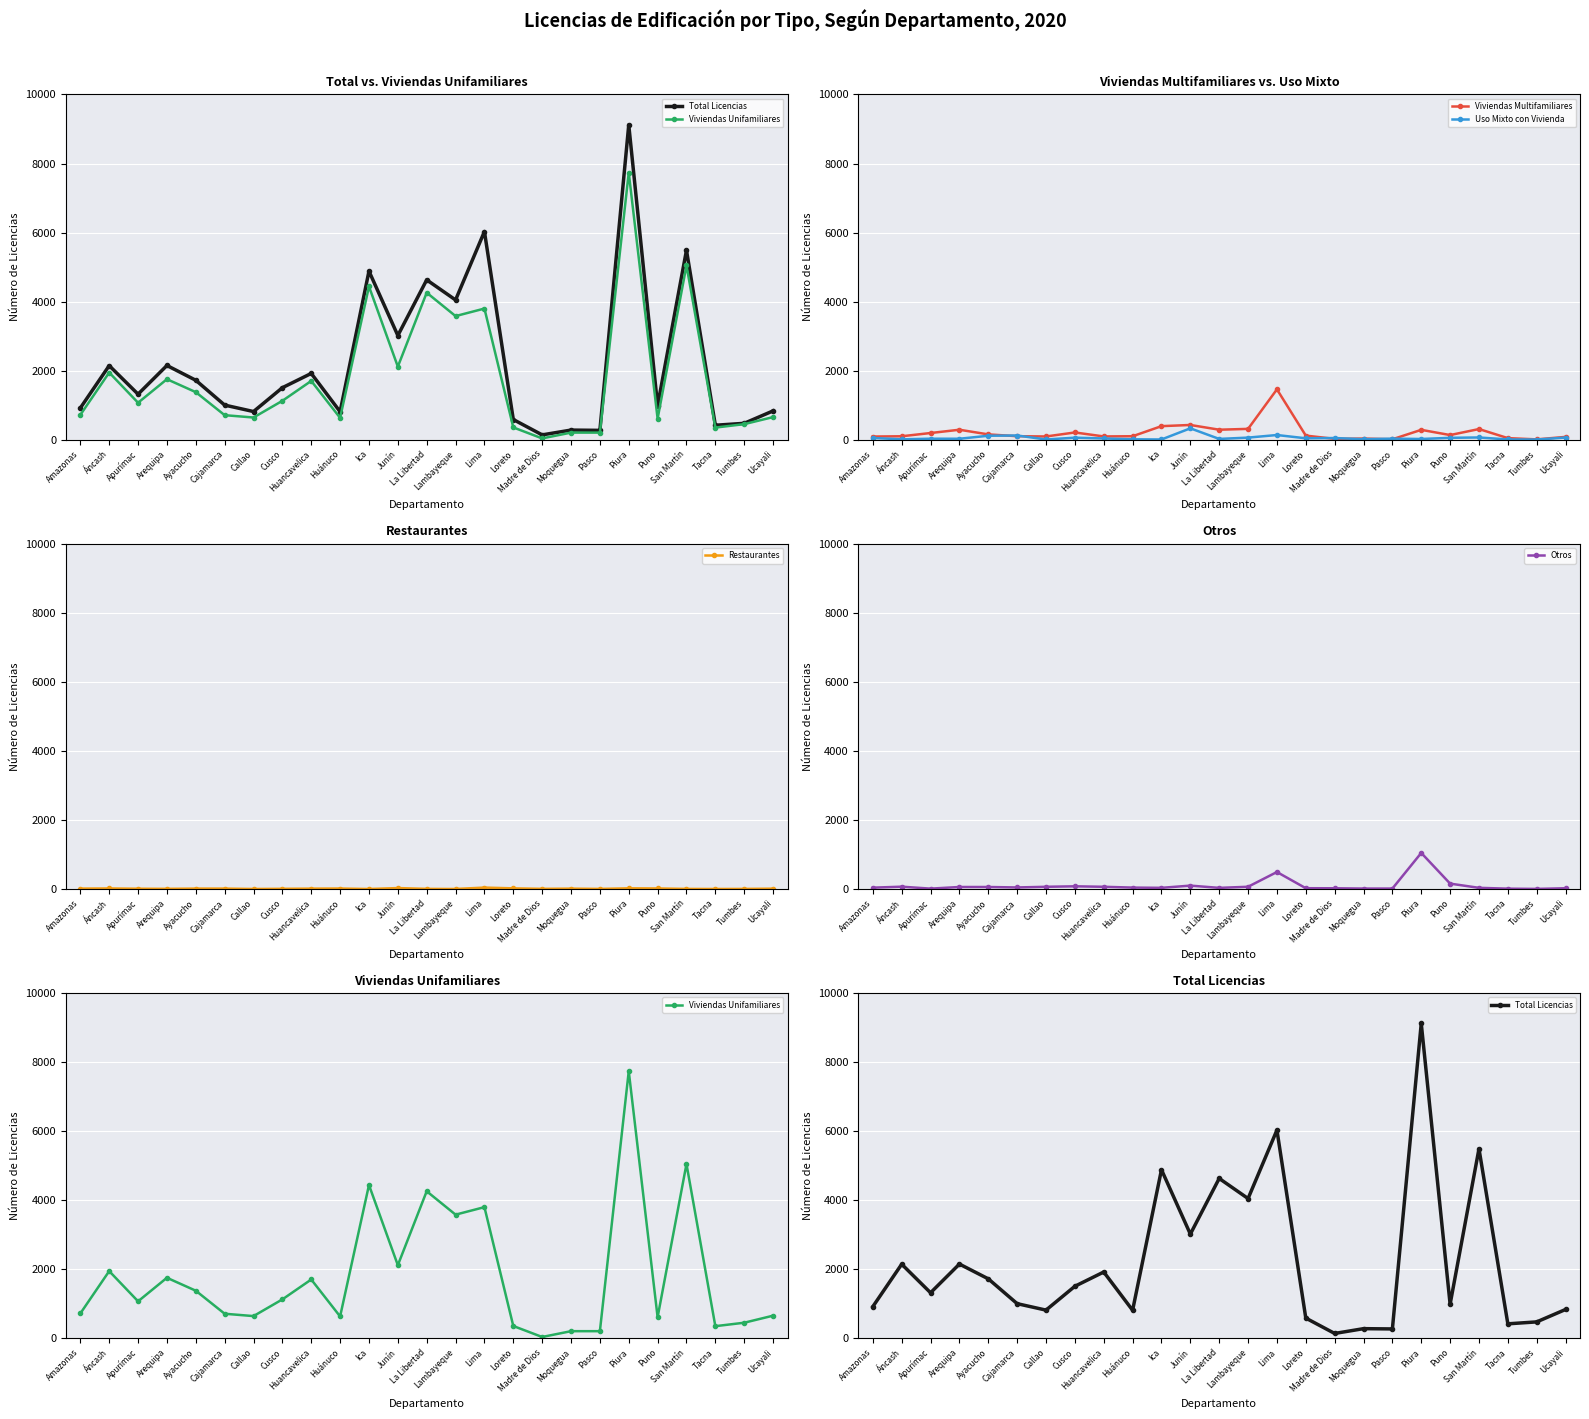

What are all the series names shown in the legend?

Total Licencias, Viviendas Unifamiliares, Viviendas Multifamiliares, Uso Mixto con Vivienda, Restaurantes, Otros